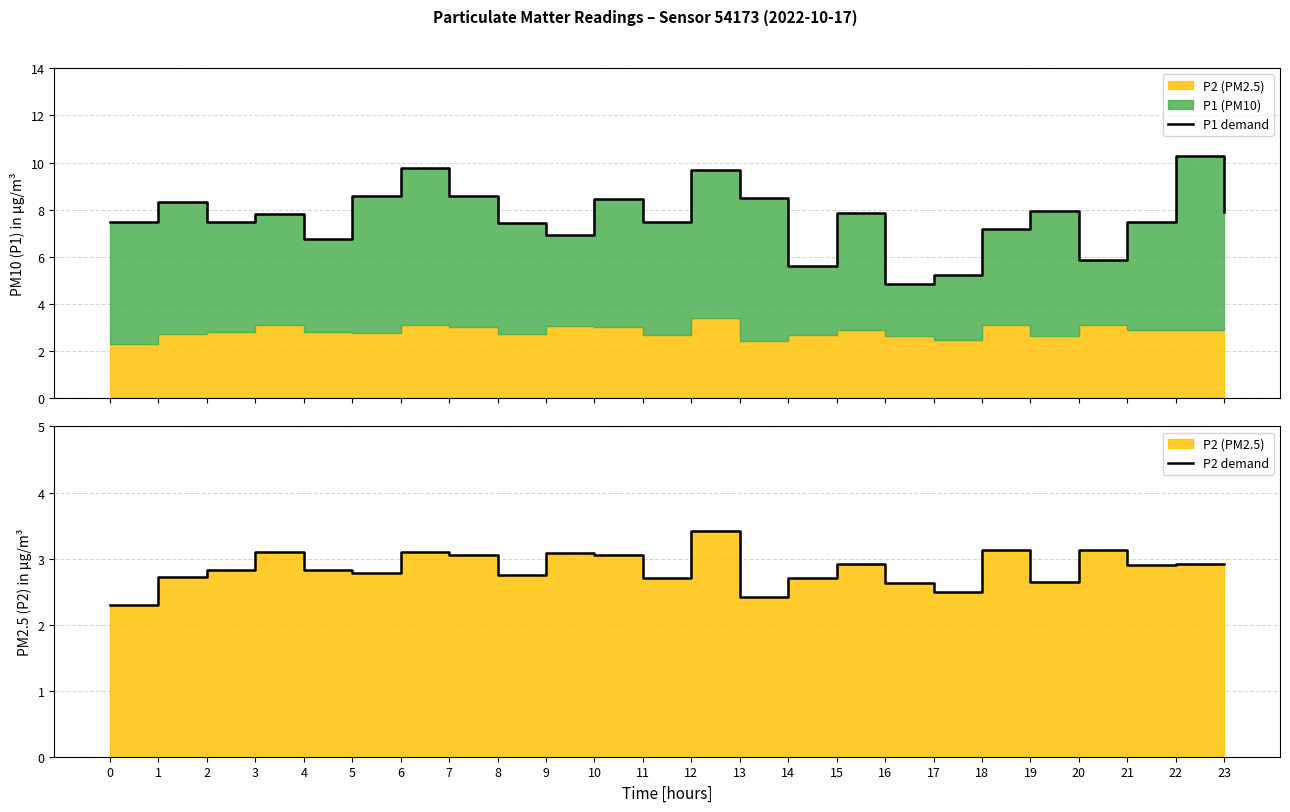

True or false: P1 demand and P2 demand intersect in this chart.

False